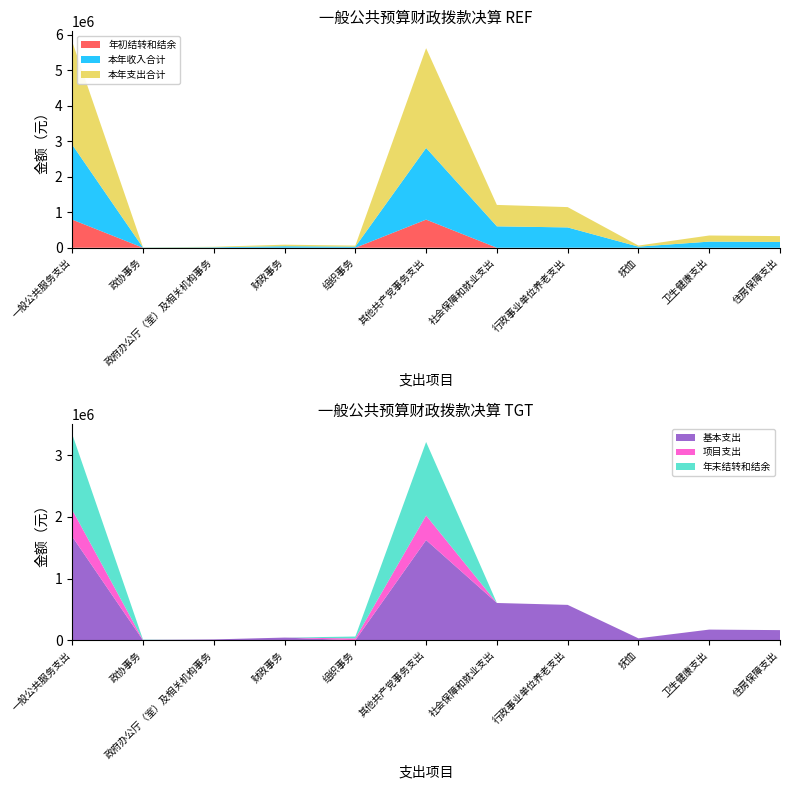

Reading left to right, transcribe all the data shown in this chart.

年初结转和结余: 792751.0	0.0	0.0	0.0	0.0	792751.0	0.0	0.0	0.0	0.0	0.0
本年收入合计: 2112318.4	5400.0	13363.9	42945.4	30000.0	2020609.1	603529.8	572770.3	30759.5	172468.7	163887.0
本年支出合计: 2904861.4	5400.0	13363.9	42945.4	30000.0	2813152.1	603529.8	572770.3	30759.5	172468.7	163887.0
基本支出: 1678575.4	0.0	13363.9	42945.4	0.0	1622266.1	603529.8	572770.3	30759.5	172468.7	163887.0
项目支出: 433743.0	5400.0	0.0	0.0	30000.0	398343.0	0.0	0.0	0.0	0.0	0.0
年末结转和结余: 1226286.0	5400.0	0.0	0.0	30000.0	1190886.0	0.0	0.0	0.0	0.0	0.0